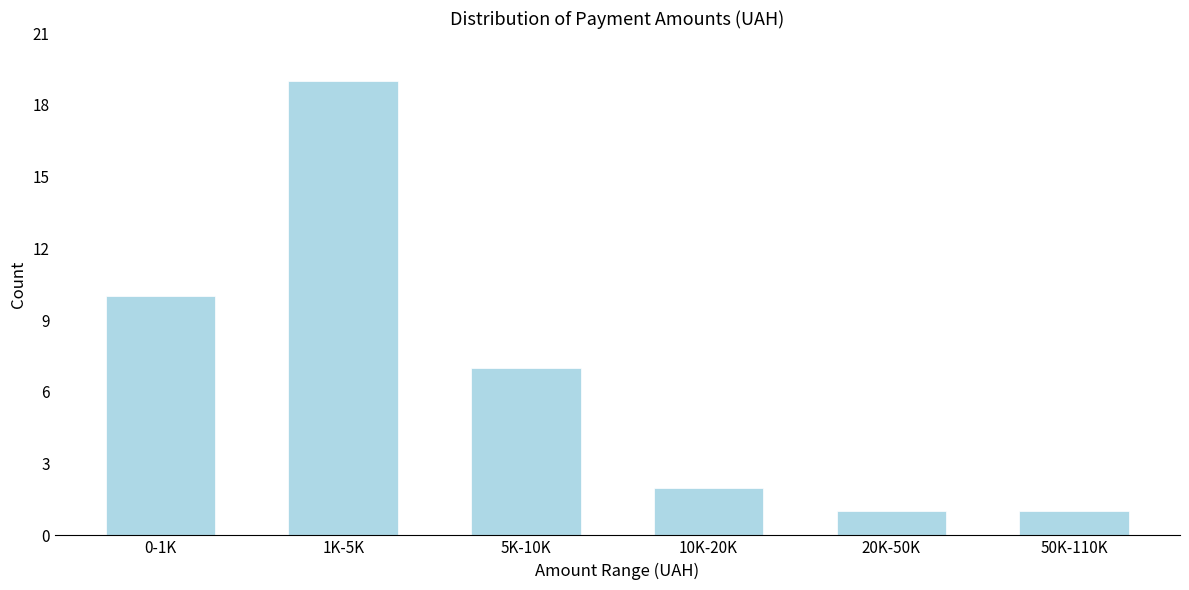

Reading left to right, list all the values displayed in this chart.

10	19	7	2	1	1